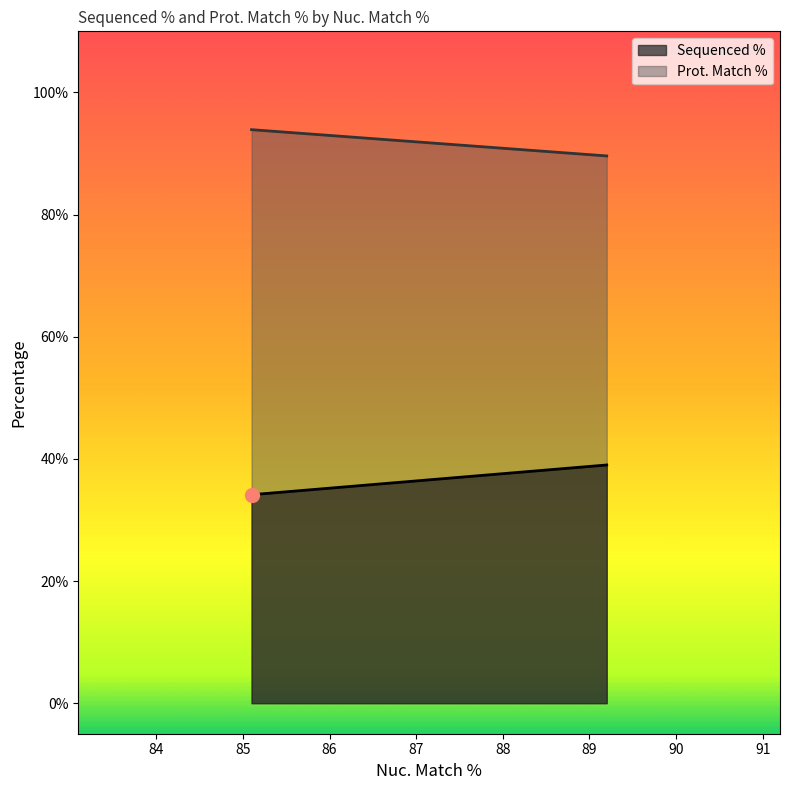

List the series in order of their overall mean, lowest first.

Sequenced %, Prot. Match %